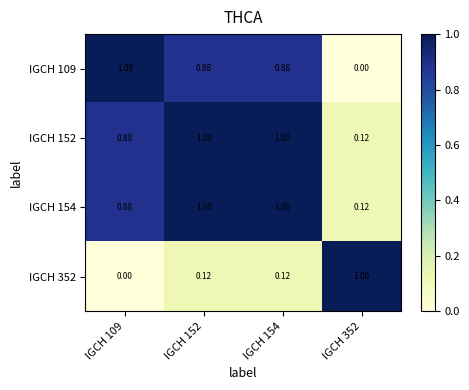

Which series has the widest spread of values?

IGCH 109